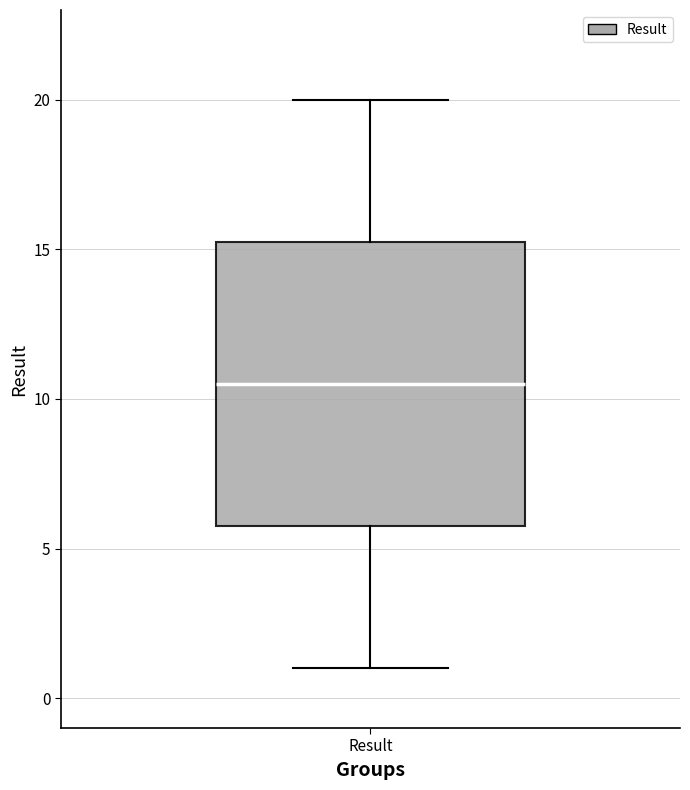

Transcribe this box plot: give where the median line is, the range the box spans, and where the two whiskers end, as read against the y-axis. The values are not printed on the chart, so give them approximately, as read against the axis.

median 10.5, box 6.0 to 15.5, whiskers 1.0 to 20.0